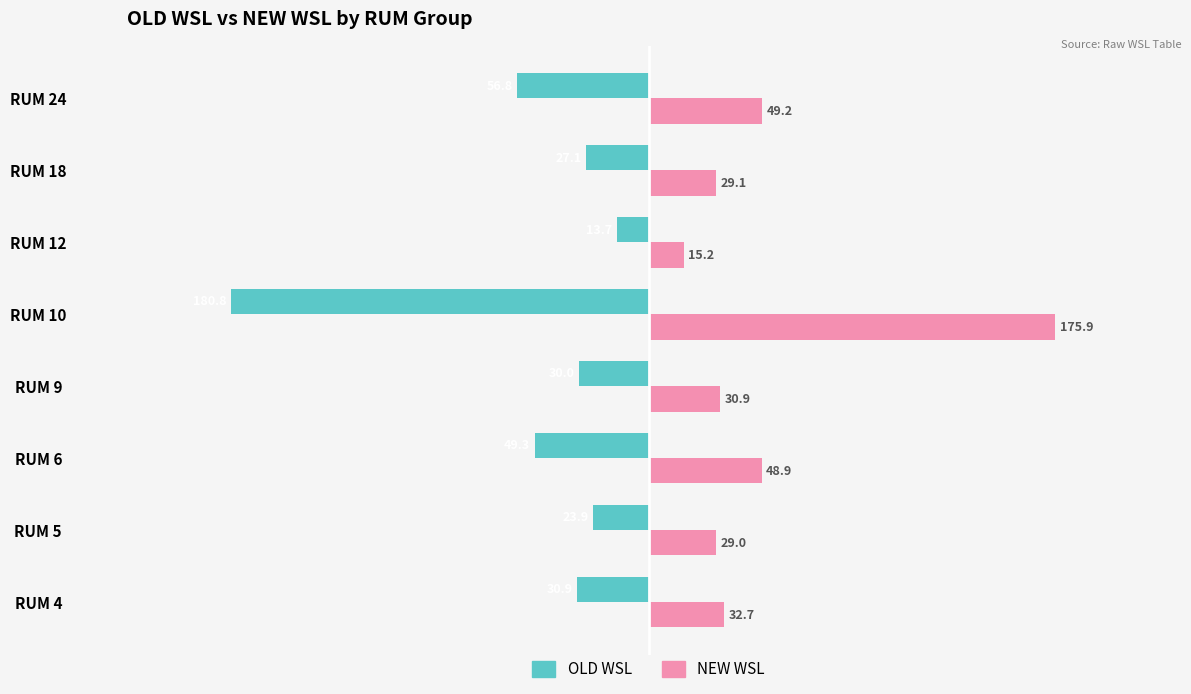

The NEW WSL series shows 17.1 at RUM 4. True or false?

False